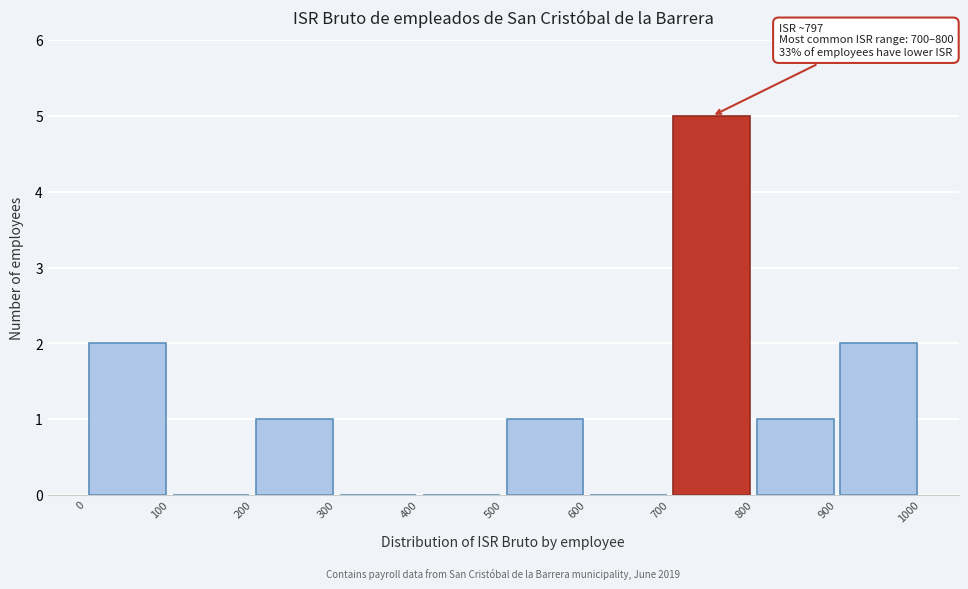

Over which range of the x-axis is the bar tallest?

700 to 800